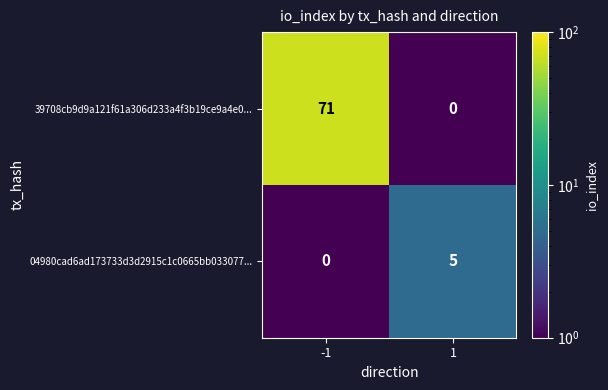

Which series has the widest spread of values?

39708cb9d9a121f61a306d233a4f3b19ce9a4e0...